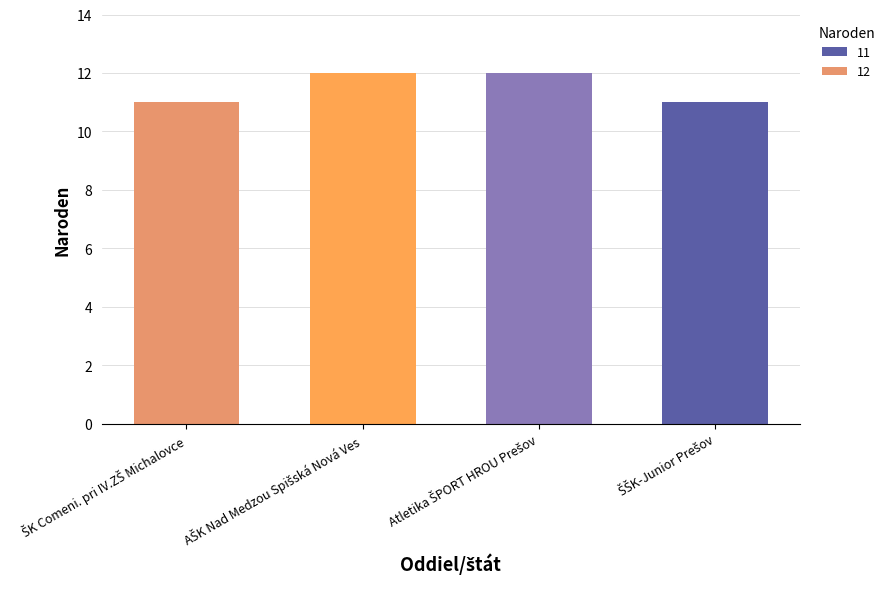

What is the smallest value displayed?

11